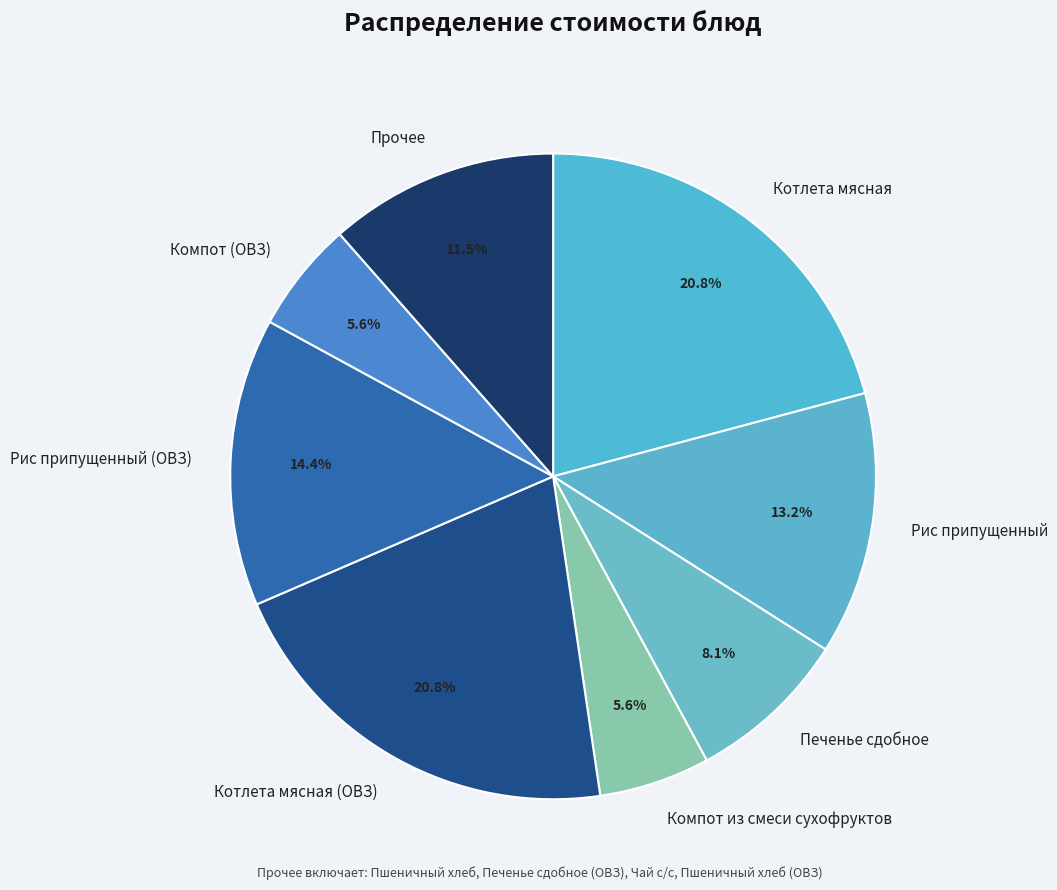

How many segments does this pie chart have?

8